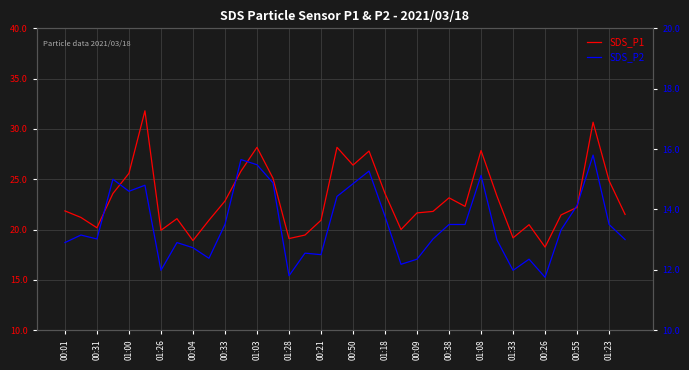

Where is SDS_P2 nearest to the value 13?

35